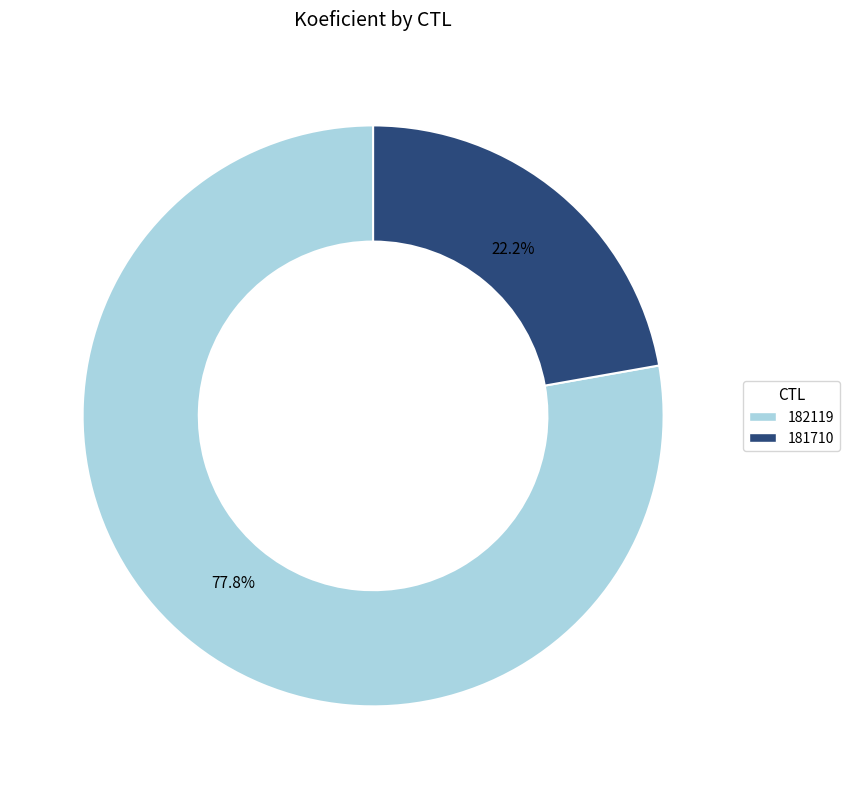

How many slices are in this pie chart?

2